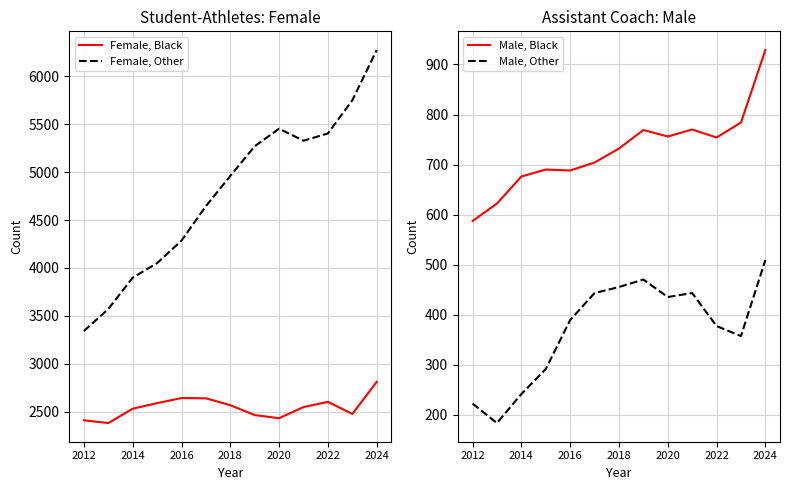

True or false: Male, Black and Female, Black intersect in this chart.

False